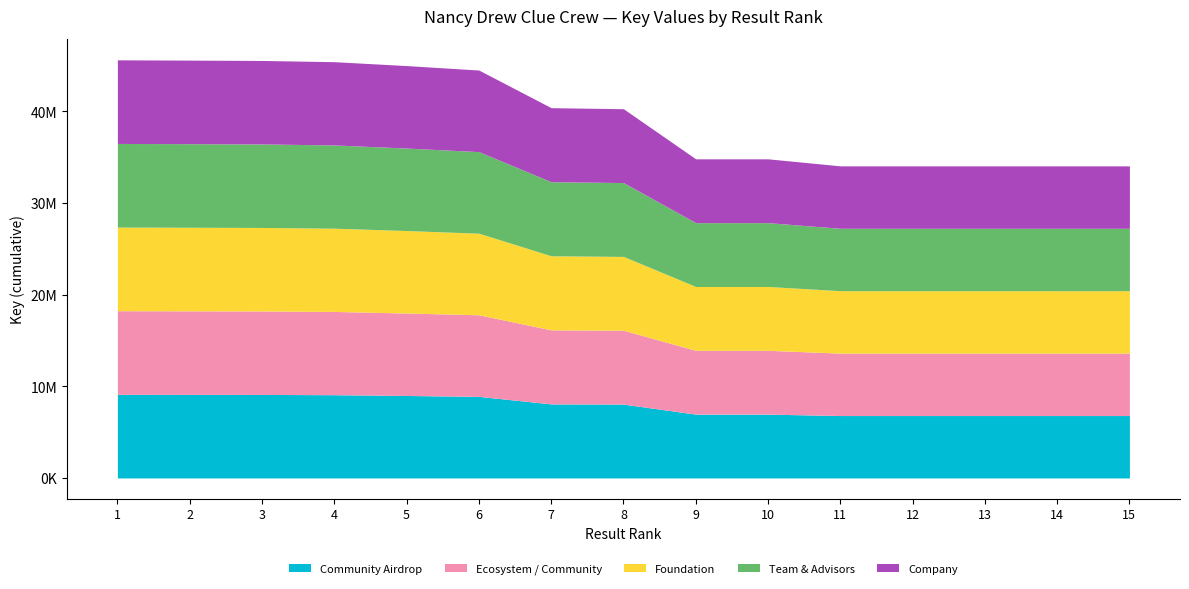

Does the chart display data point markers on the line(s)?

No